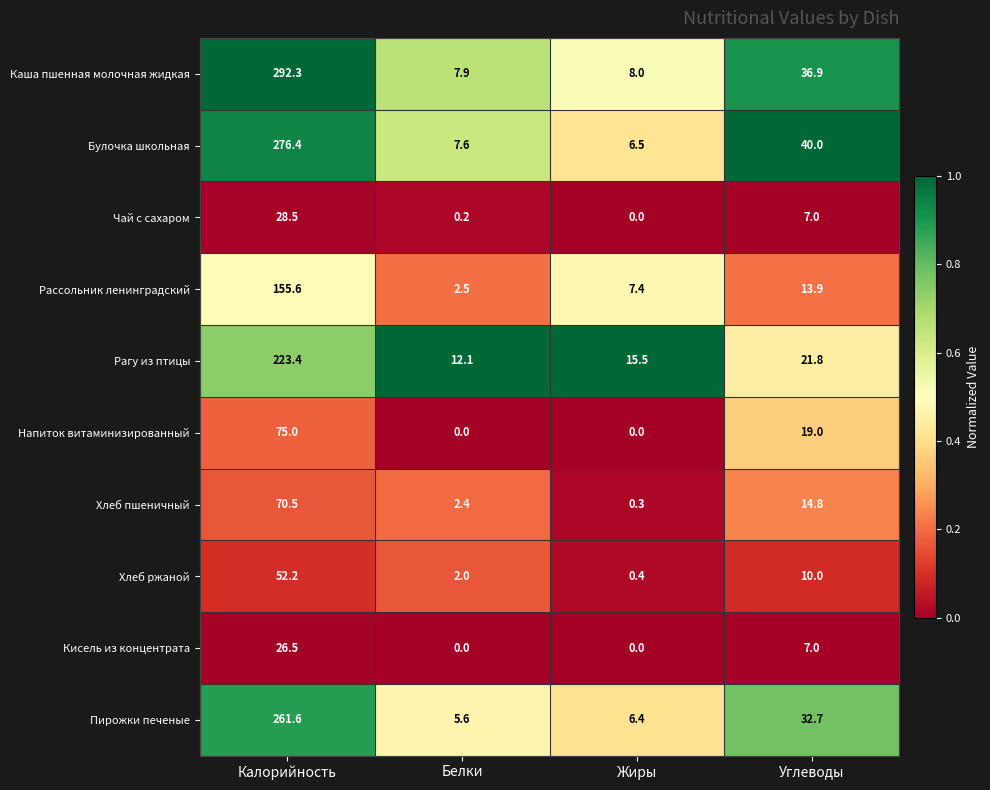

Where does the Напиток витаминизированный series first go above 19?

Калорийность